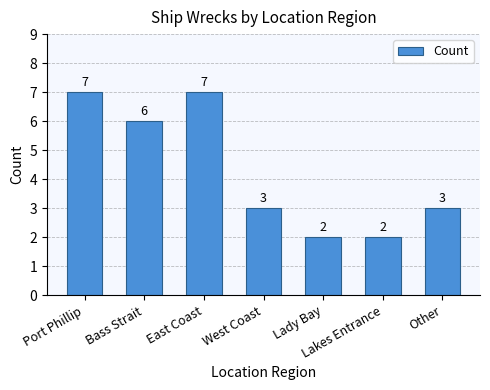

What is the difference between the values at Lakes Entrance and Bass Strait?

4